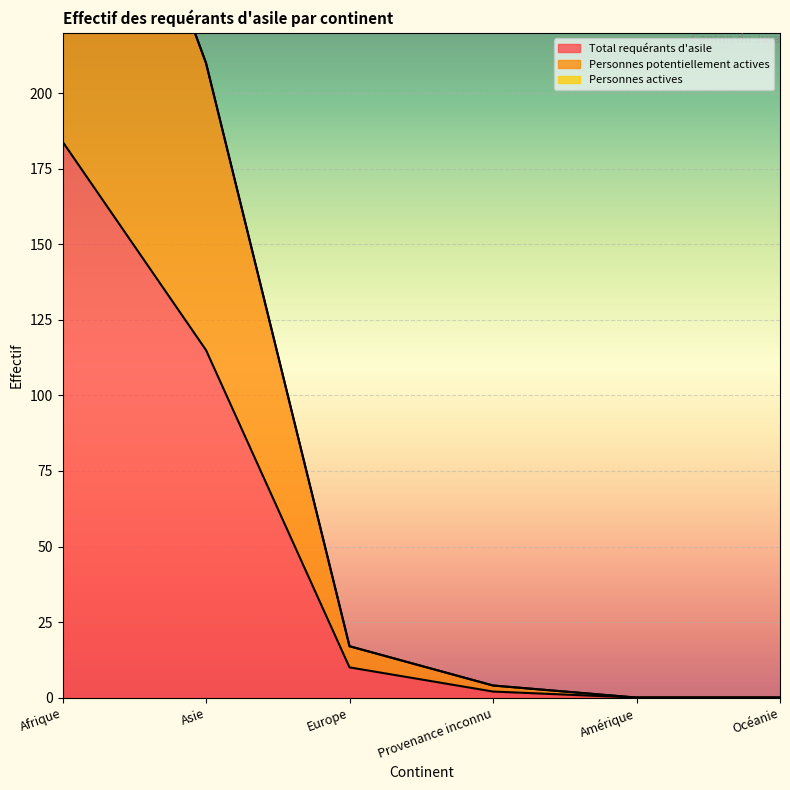

True or false: Personnes potentiellement actives and Total requérants d'asile cross at least once.

False